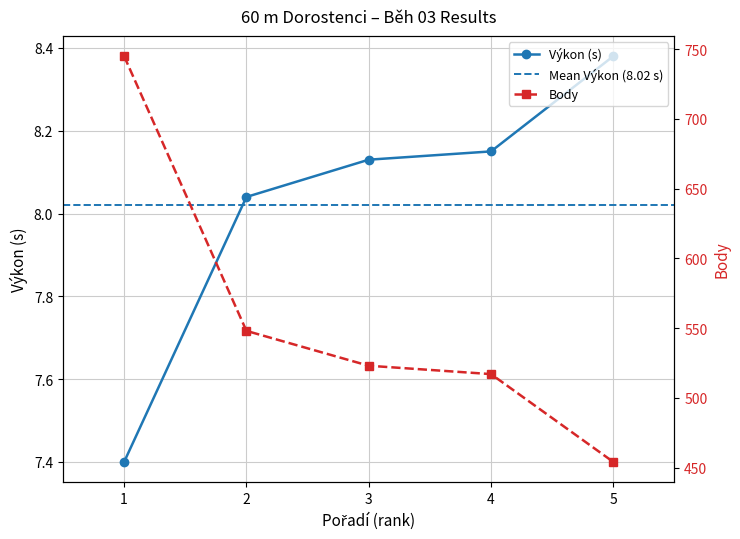

True or false: Výkon and Body cross at least once.

False